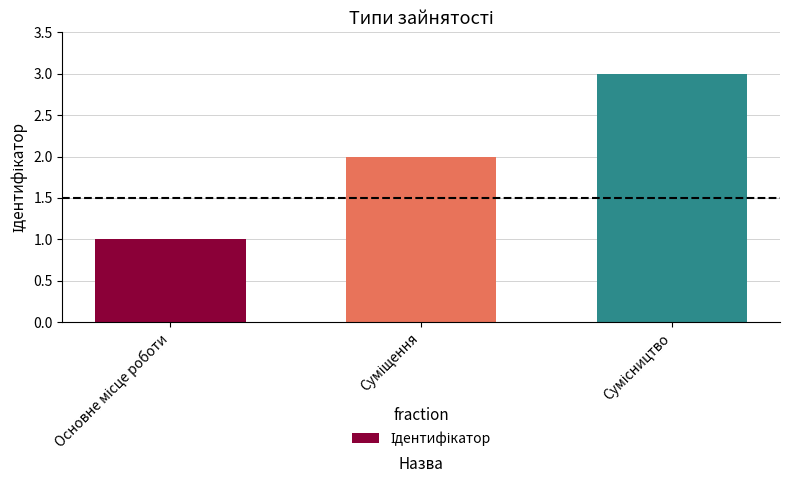

What is the sum of all values?

6